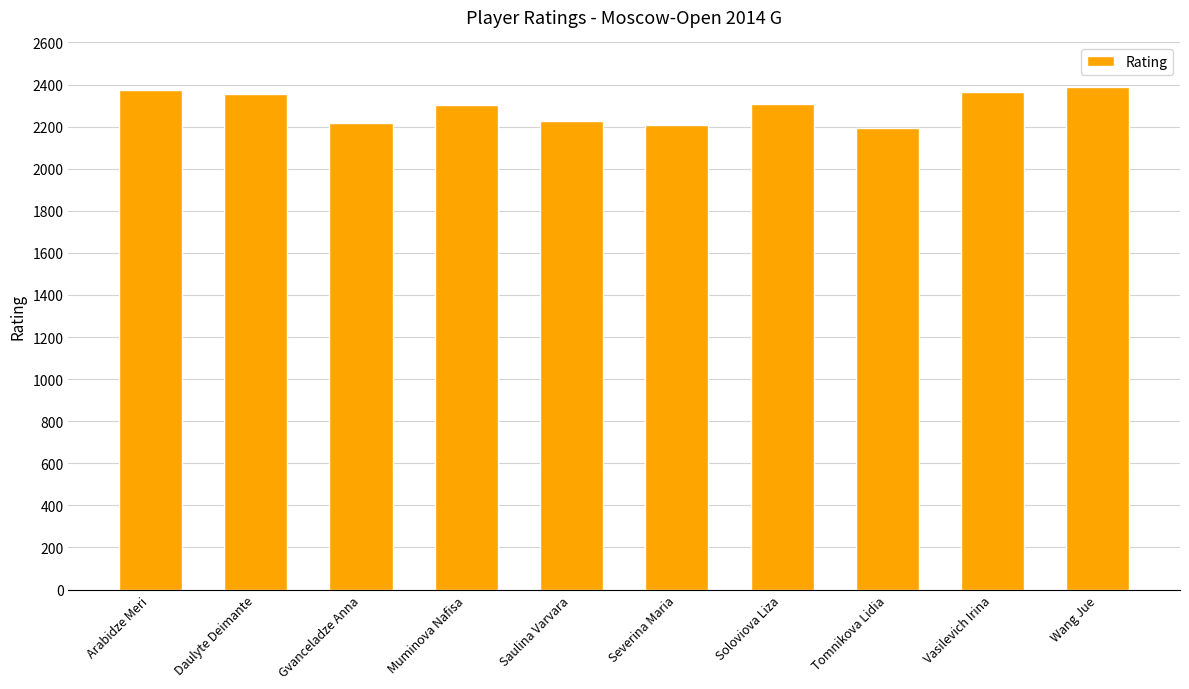

True or false: the data shows 1546 at Vasilevich Irina.

False